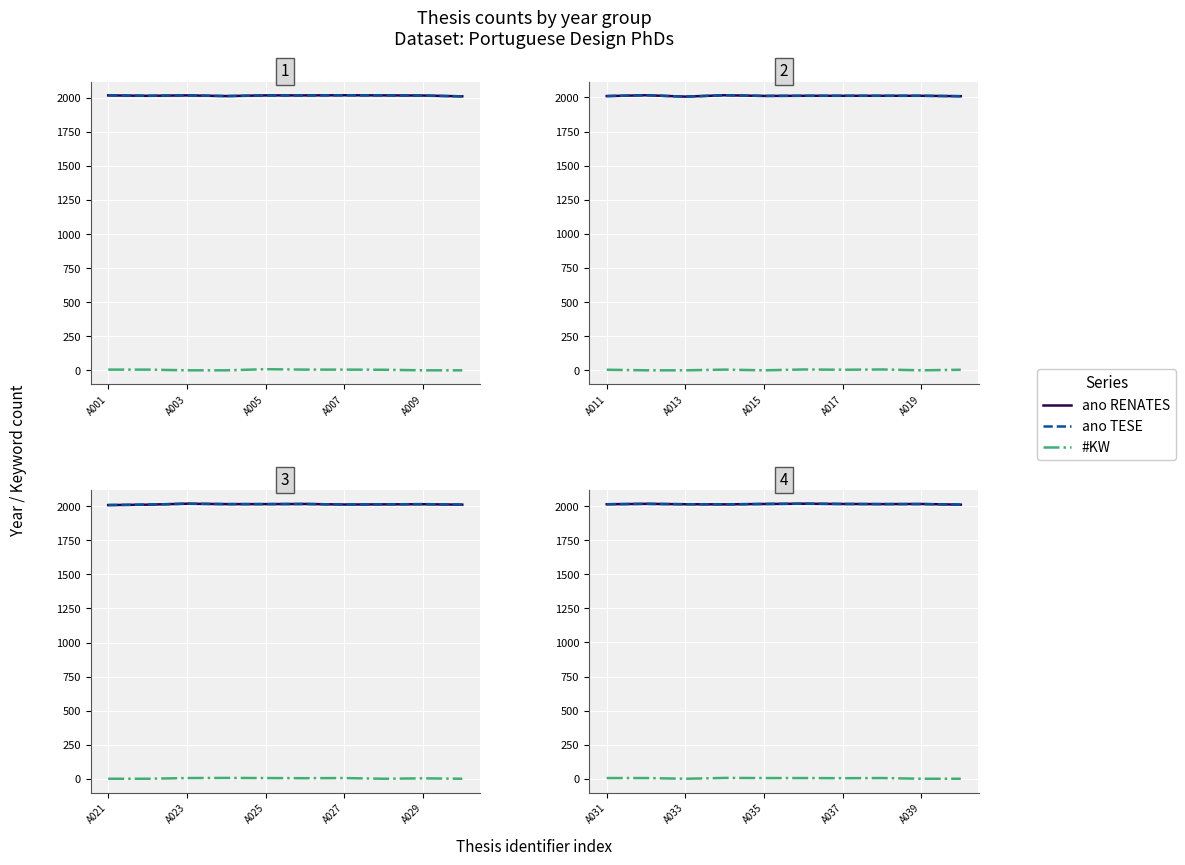

How many lines are shown in the chart?

3